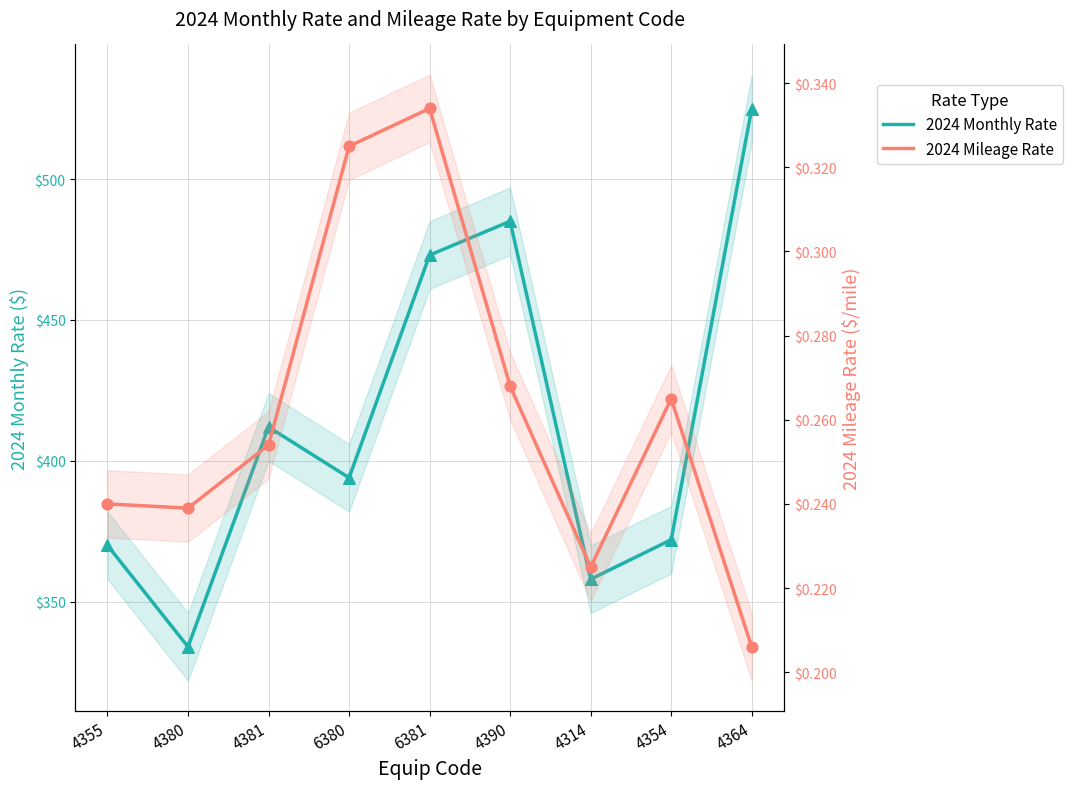

At how many categories does at least one series exceed 378?

5